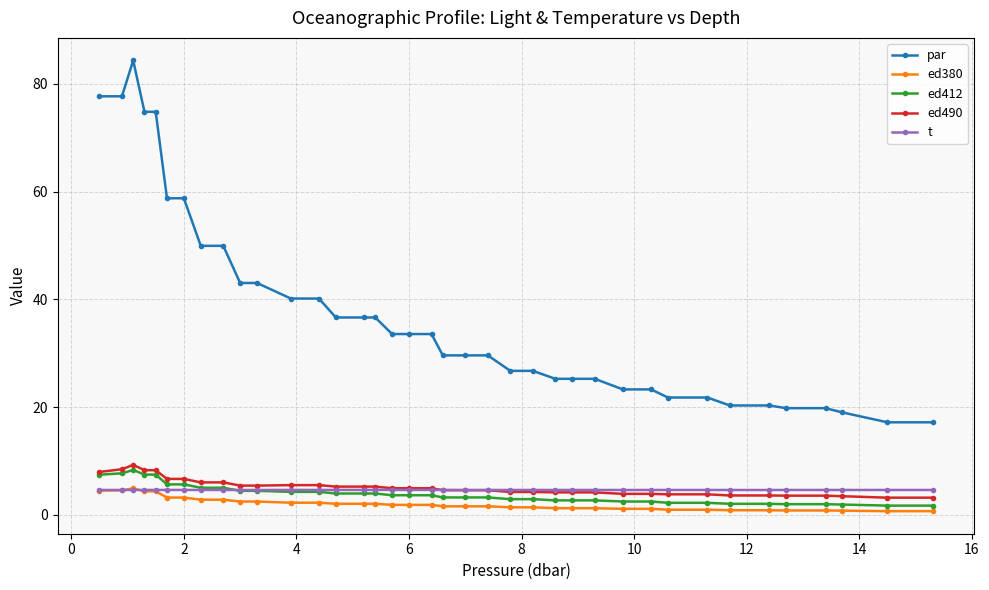

What is the value of the ed490 point at the 17th from the left?

5.0